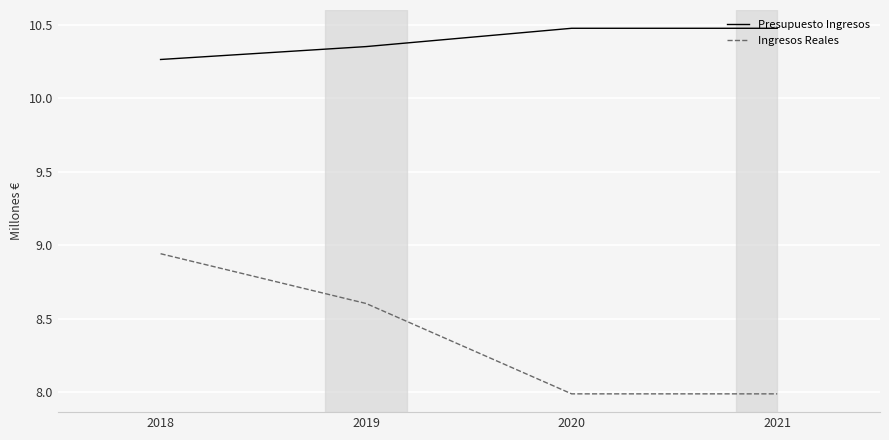

How many lines are shown in the chart?

2